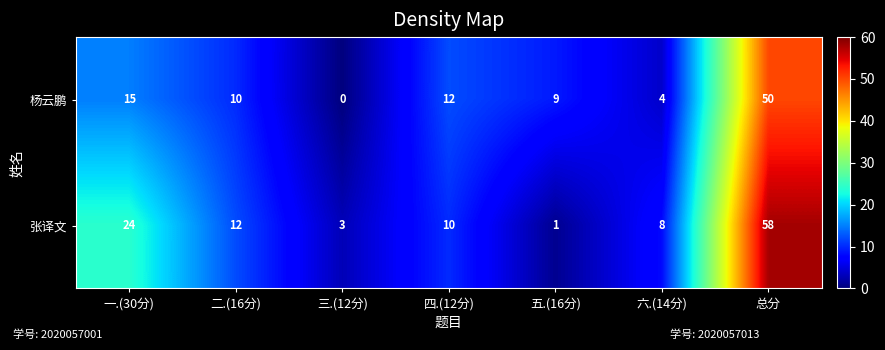

Reading left to right, extract all data points from this chart.

杨云鹏: 一.(30分)=15	二.(16分)=10	三.(12分)=0	四.(12分)=12	五.(16分)=9	六.(14分)=4	总分=50
张译文: 一.(30分)=24	二.(16分)=12	三.(12分)=3	四.(12分)=10	五.(16分)=1	六.(14分)=8	总分=58